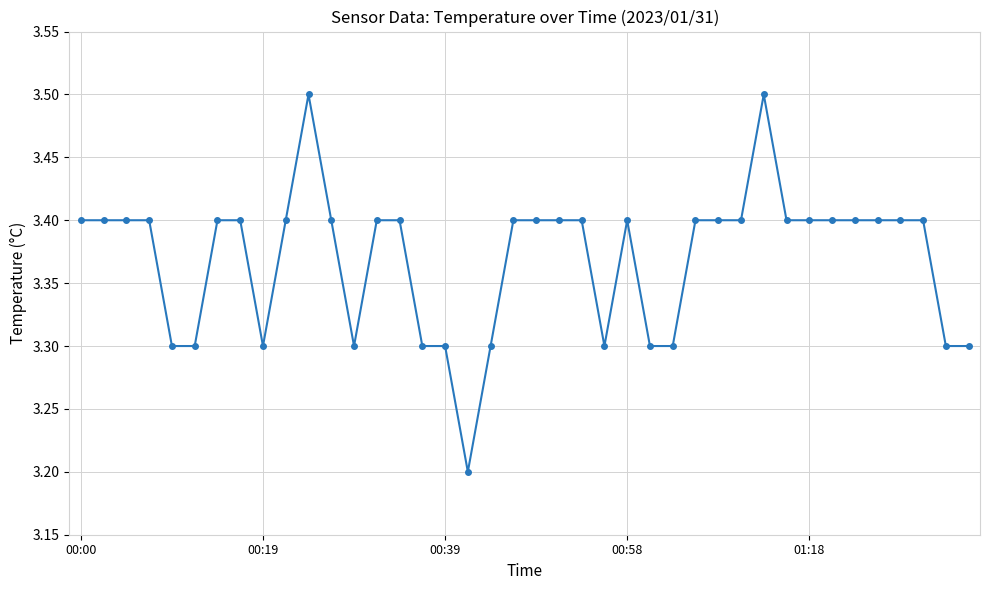

How many values are between 3 and 4?

40